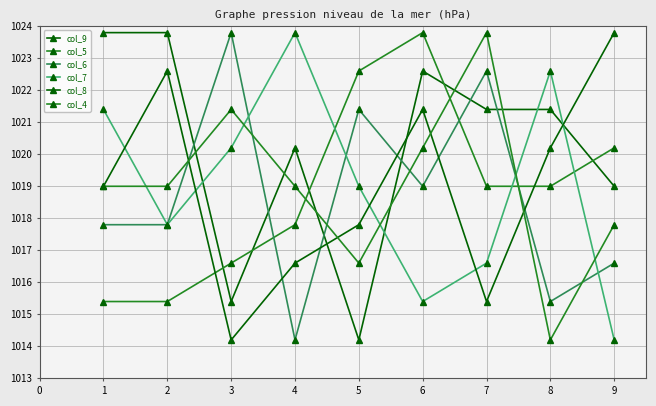

Reading right to left, extract all data points from this chart.

col_9: 1019.0	1021.4	1021.4	1022.6	1014.2	1020.2	1015.4	1023.8	1023.8
col_5: 1020.2	1019.0	1019.0	1023.8	1022.6	1017.8	1016.6	1015.4	1015.4
col_6: 1016.6	1015.4	1022.6	1019.0	1021.4	1014.2	1023.8	1017.8	1017.8
col_7: 1014.2	1022.6	1016.6	1015.4	1019.0	1023.8	1020.2	1017.8	1021.4
col_8: 1023.8	1020.2	1015.4	1021.4	1017.8	1016.6	1014.2	1022.6	1019.0
col_4: 1017.8	1014.2	1023.8	1020.2	1016.6	1019.0	1021.4	1019.0	1019.0